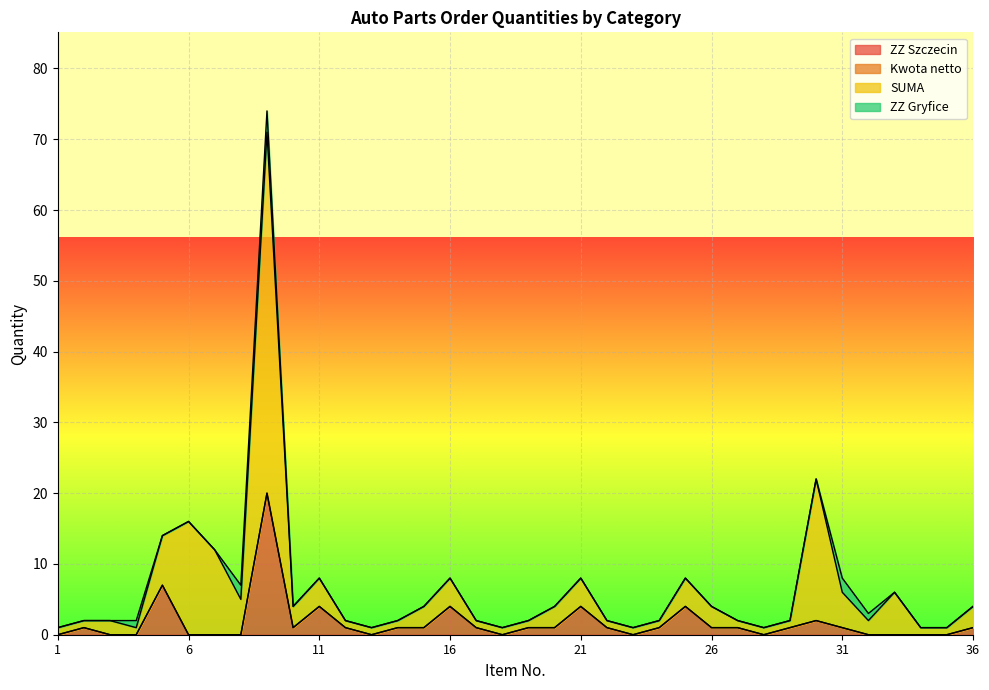

Does the chart display data point markers on the line(s)?

No